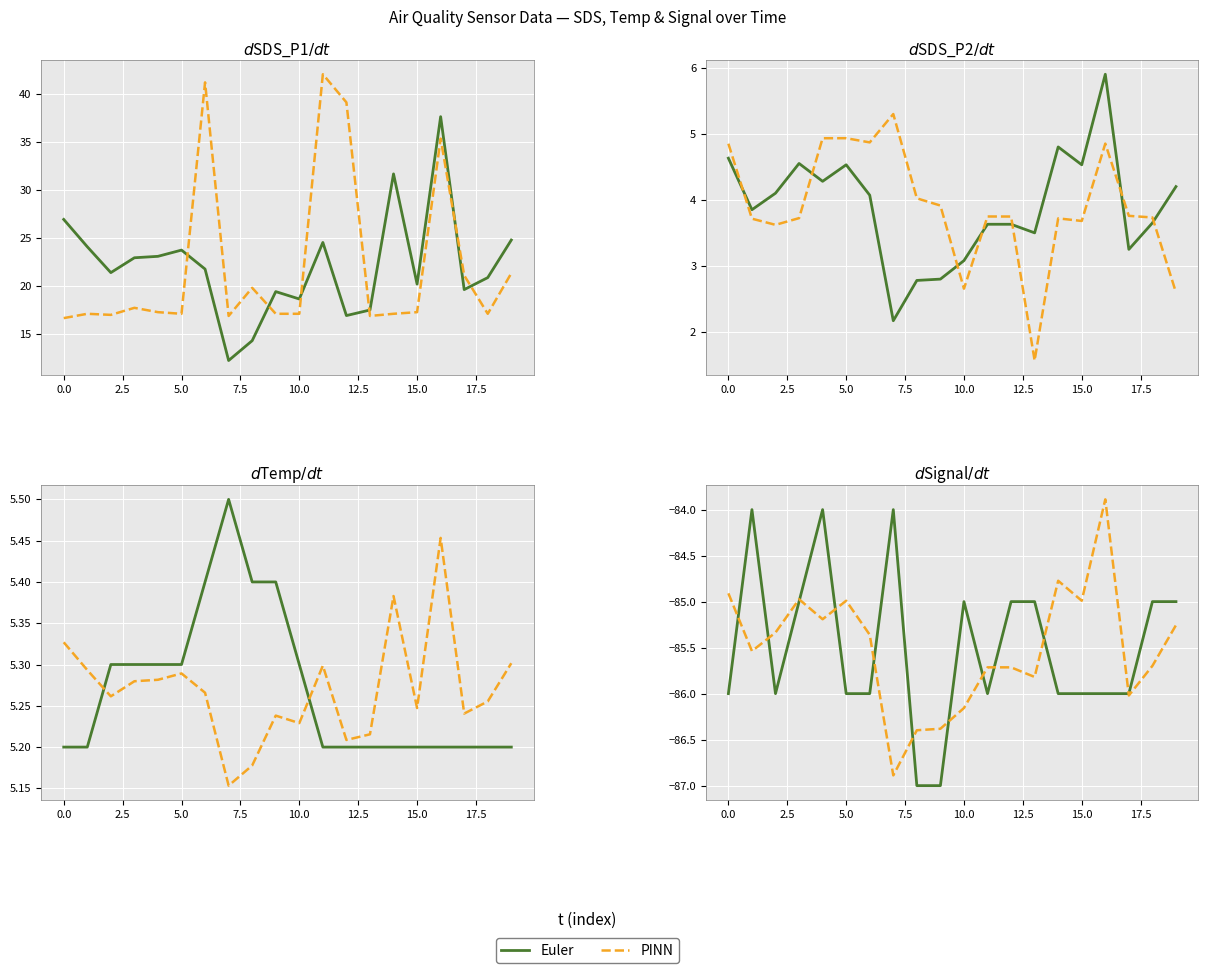

List the series in order of their peak value, highest first.

PINN, Euler